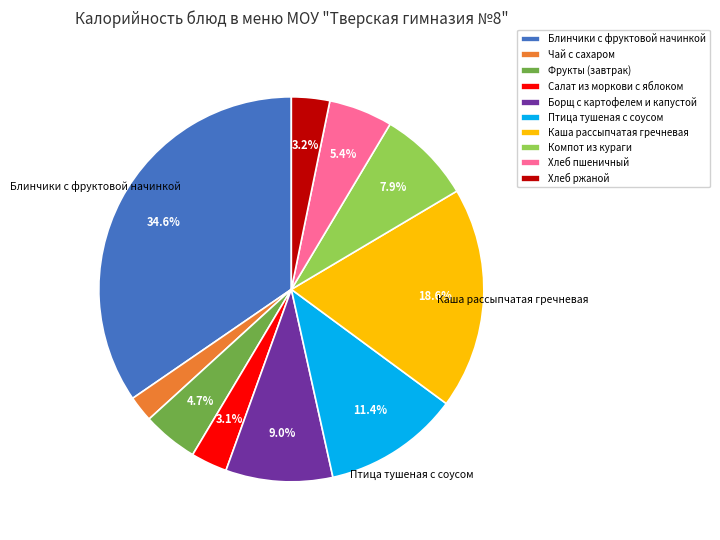

Is the sum of Каша рассыпчатая гречневая and Компот из кураги greater than half?

No